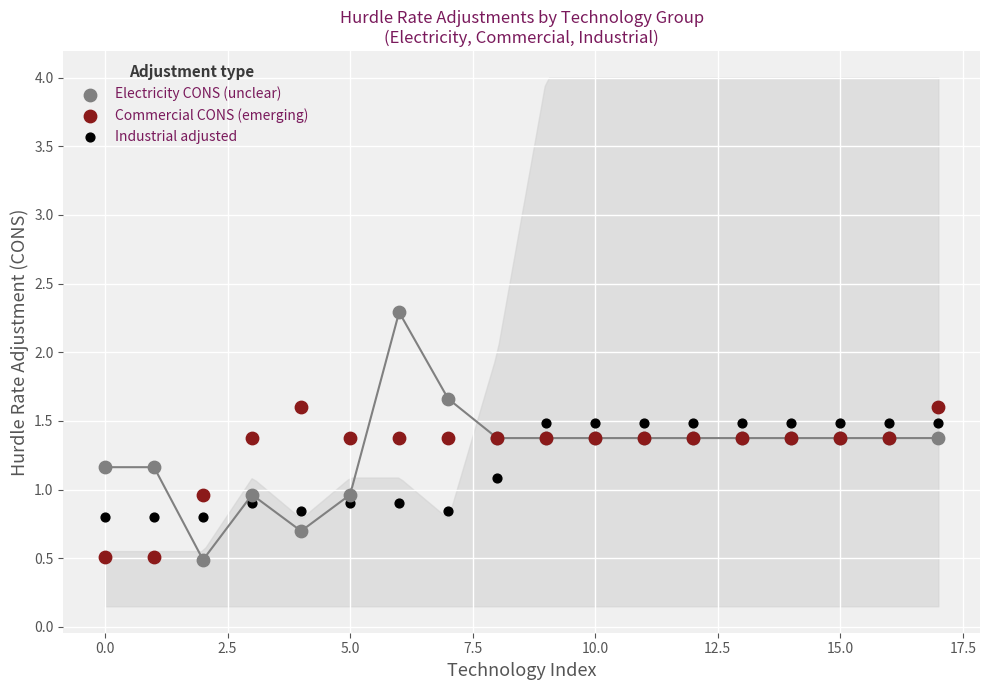

Which series reaches the maximum Y coordinate?

Electricity CONS (unclear)